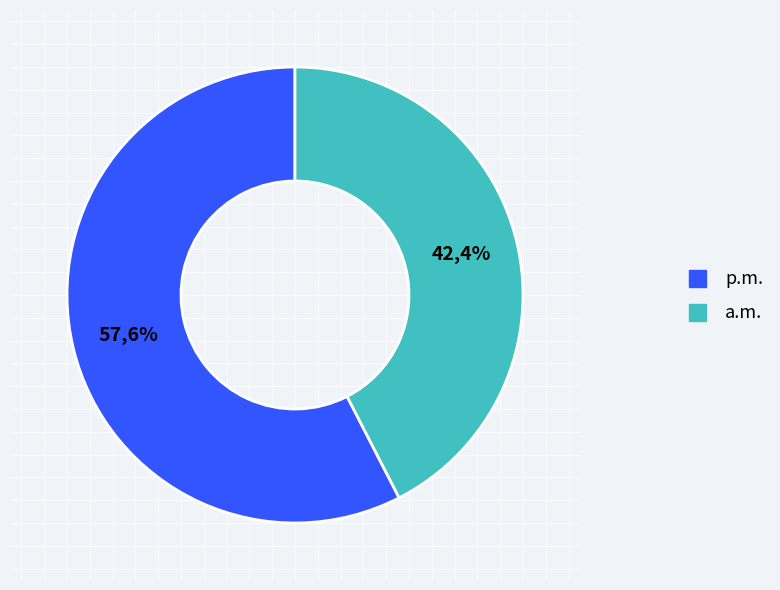

Is 2024-10-14 the majority of the pie?

No